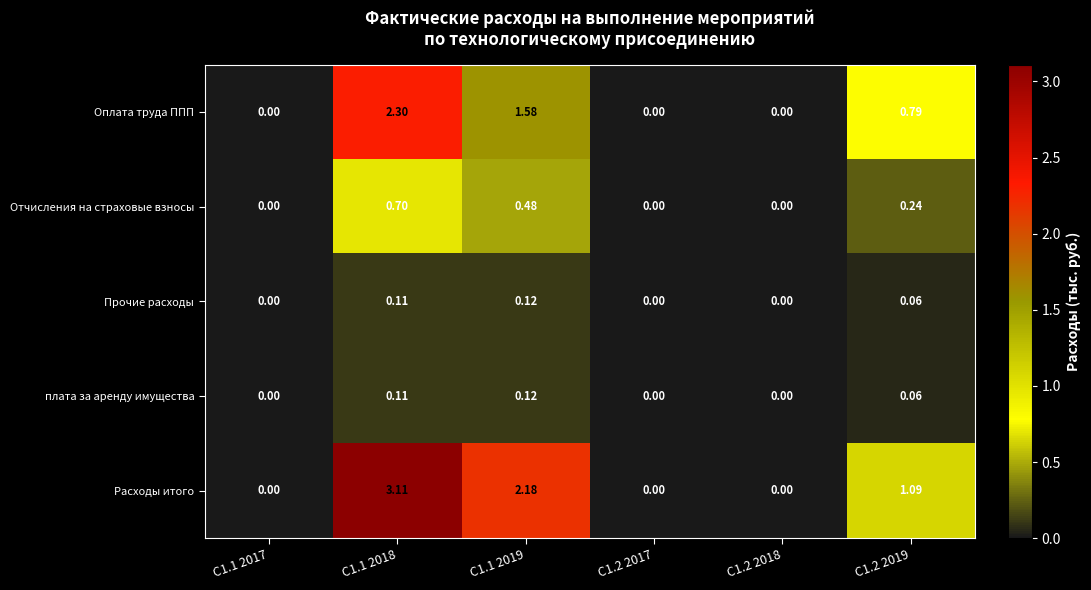

Which series has the widest spread of values?

Расходы итого